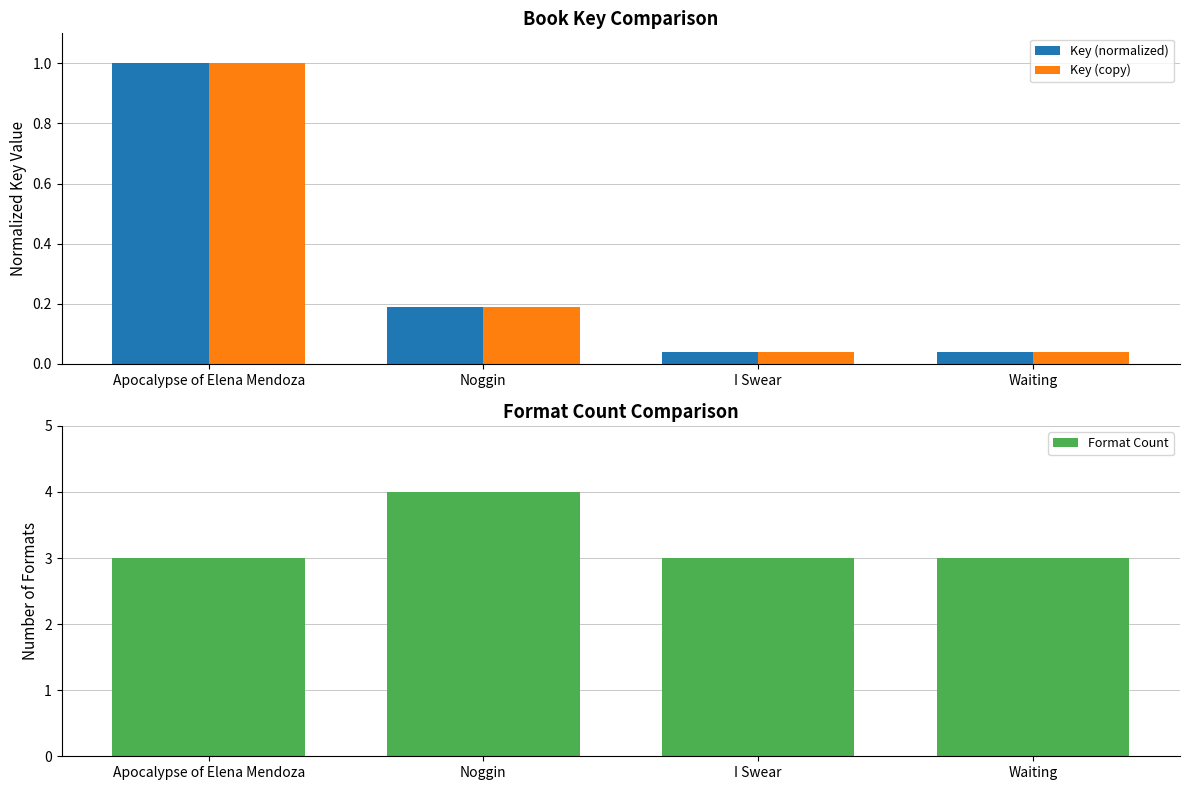

Rank the categories by Key (copy) value from highest to lowest.

Apocalypse of Elena Mendoza, Noggin, Waiting, I Swear